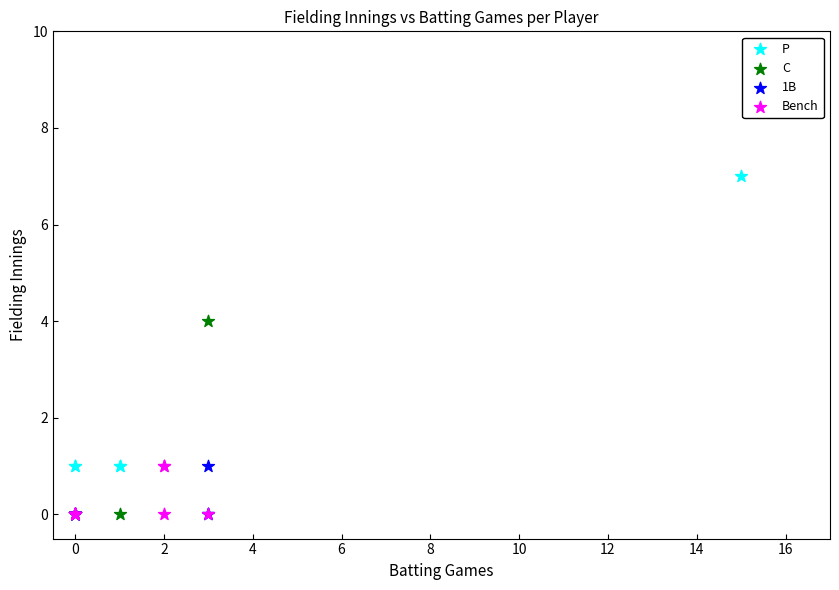

Which series has the widest spread of Y values?

P